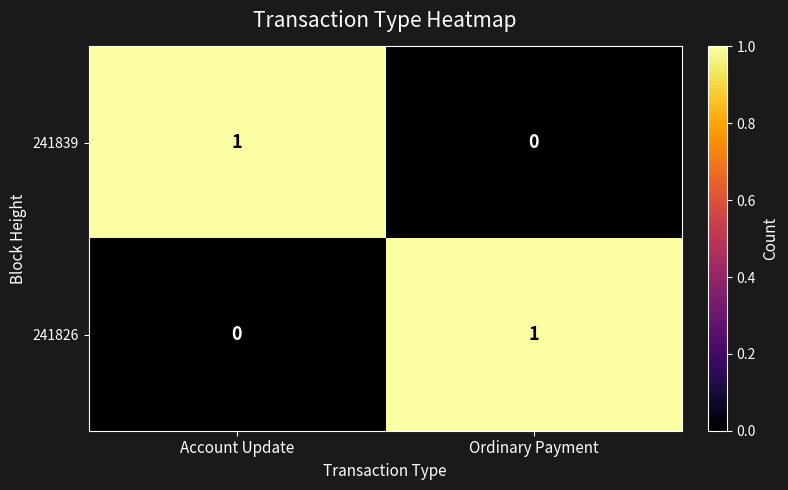

Rank the series at Account Update from highest to lowest value.

241839, 241826